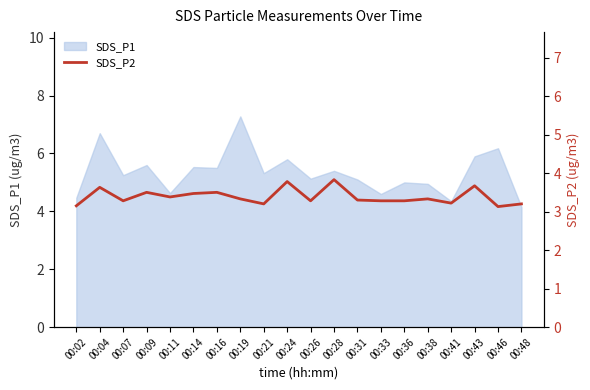

The value of SDS_P1 at 00:28 is 5.4. True or false?

True